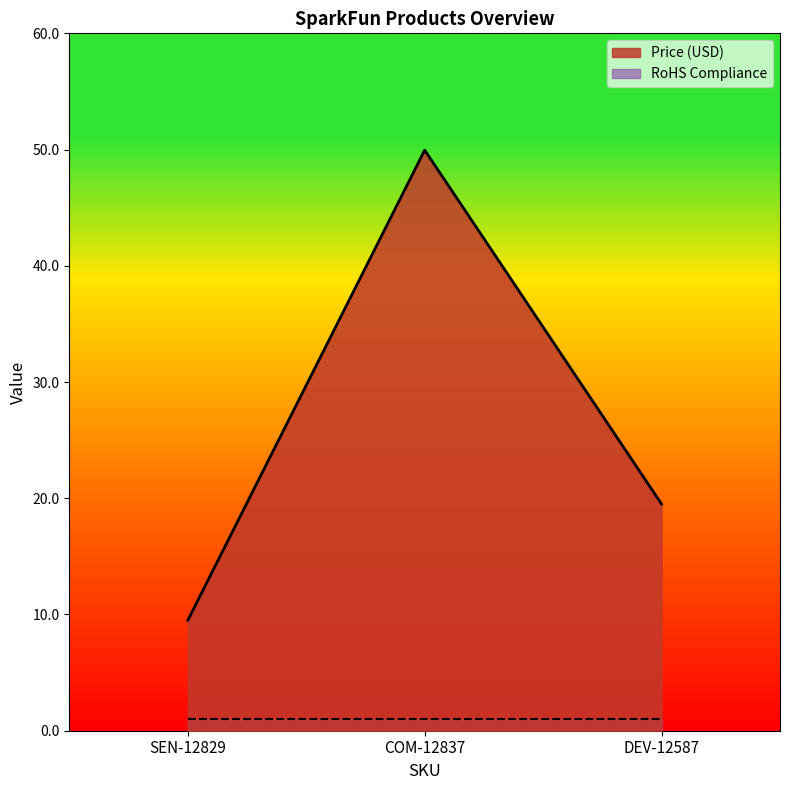

Does the chart have visible grid lines?

No